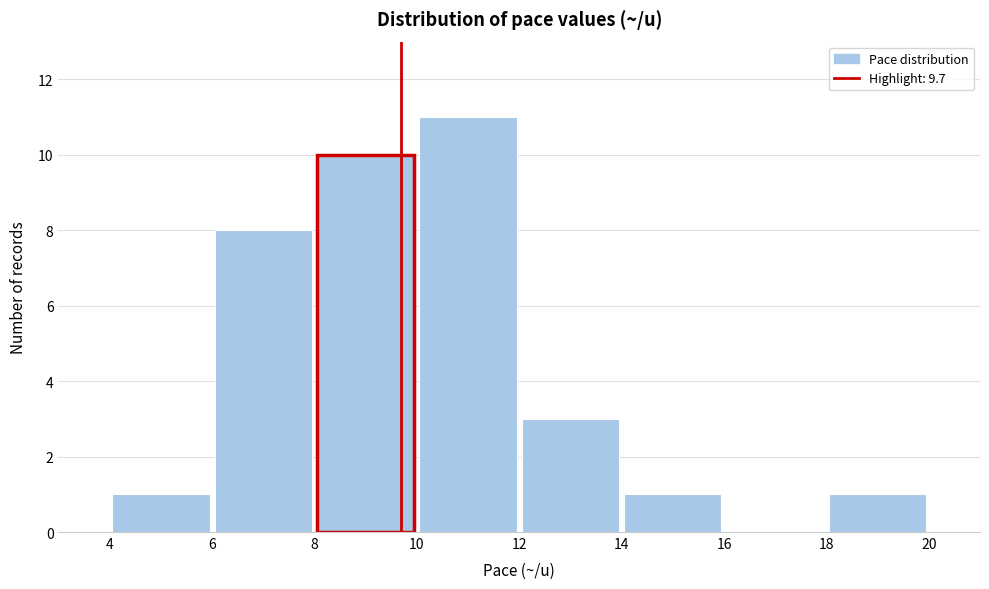

How tall is the bar that spans 6 to 8 on the x-axis? The values are not printed on the chart, so give them approximately, as read against the axis.

8